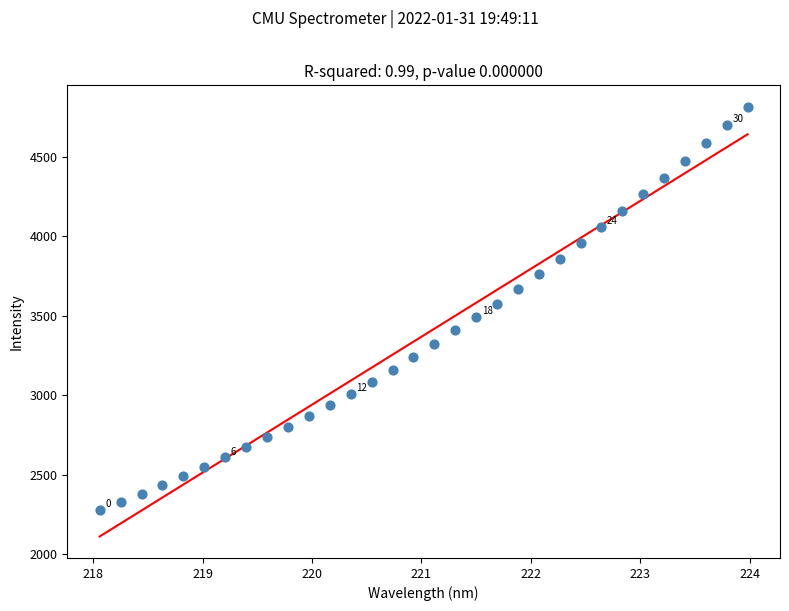

What is the range of Y values (max minus min)?

2532.2